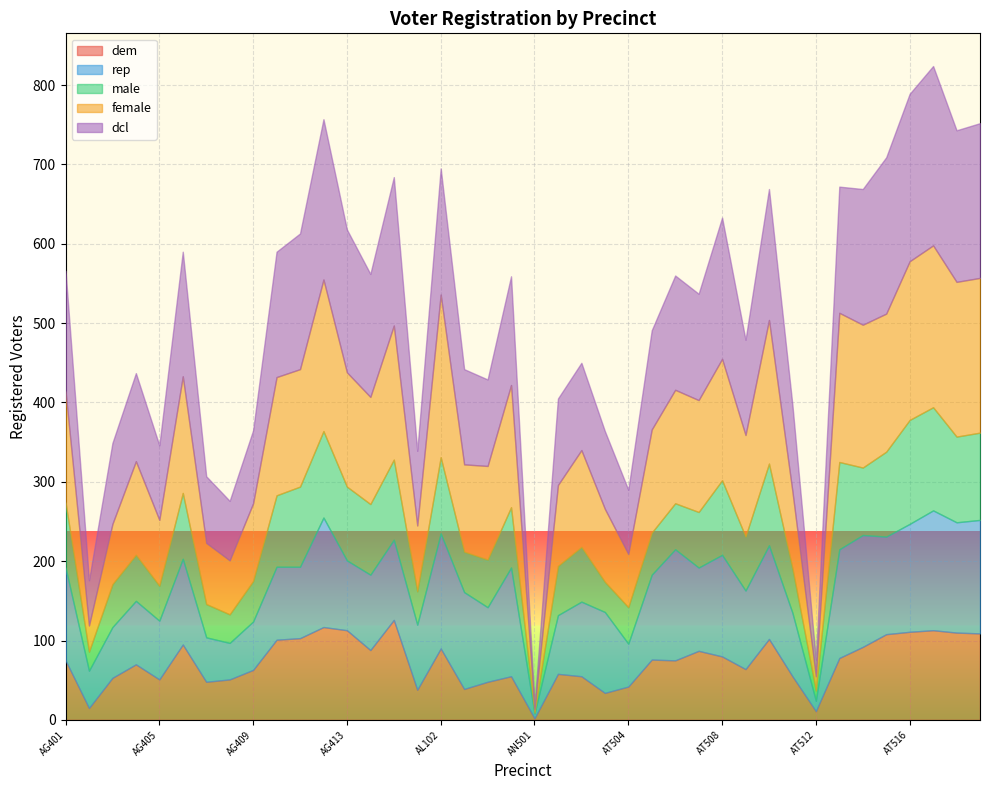

What value does the female series have at AT507?

141